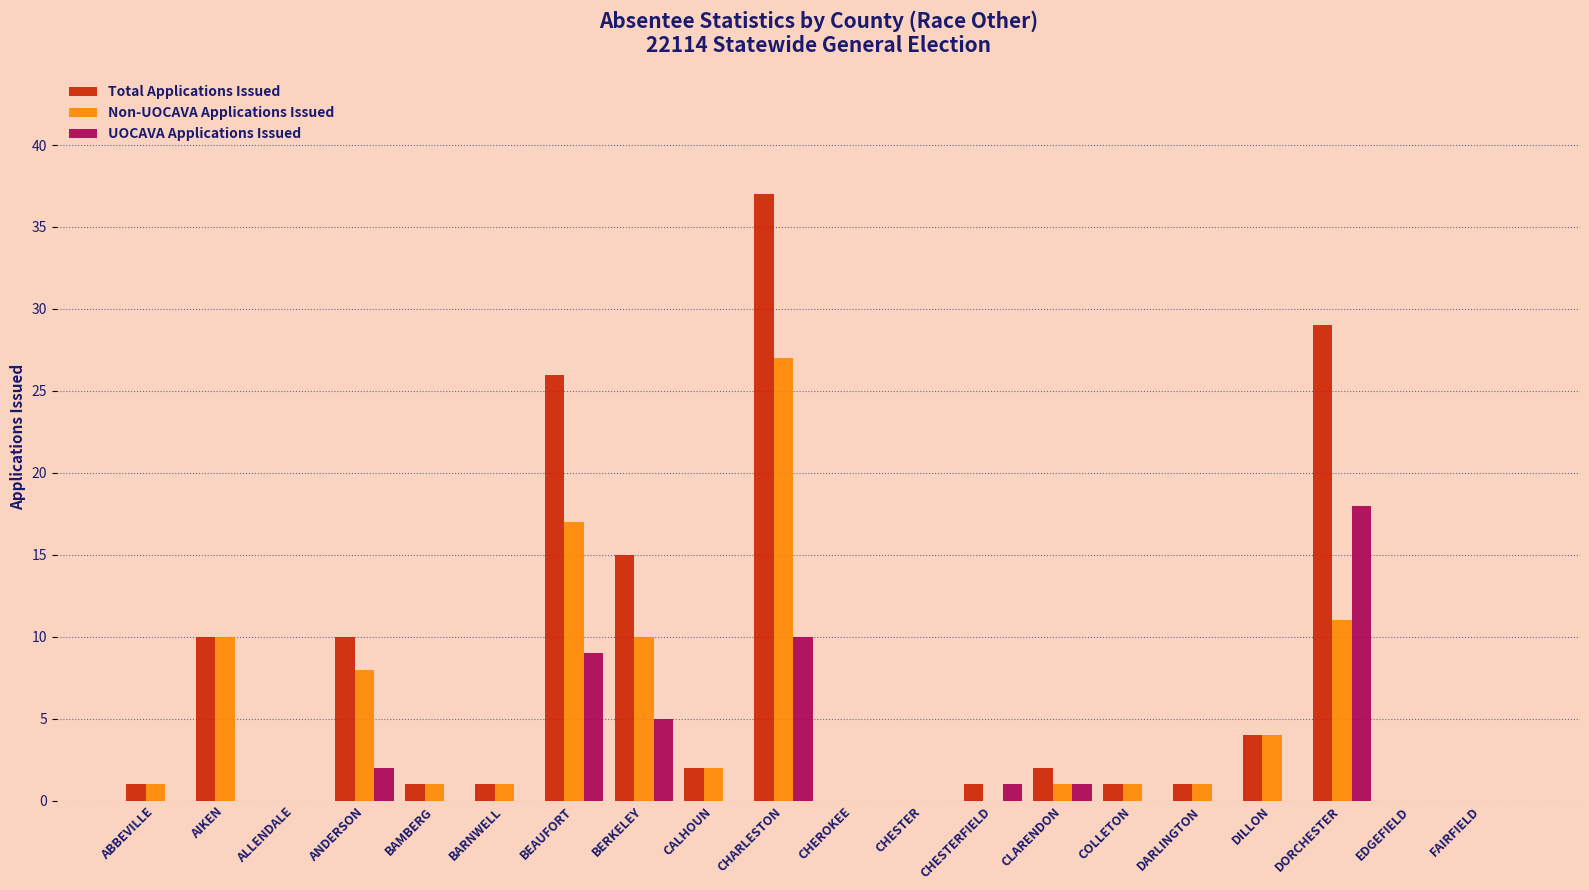

What is the sum of the UOCAVA Applications Issued values at BEAUFORT and DILLON?

9